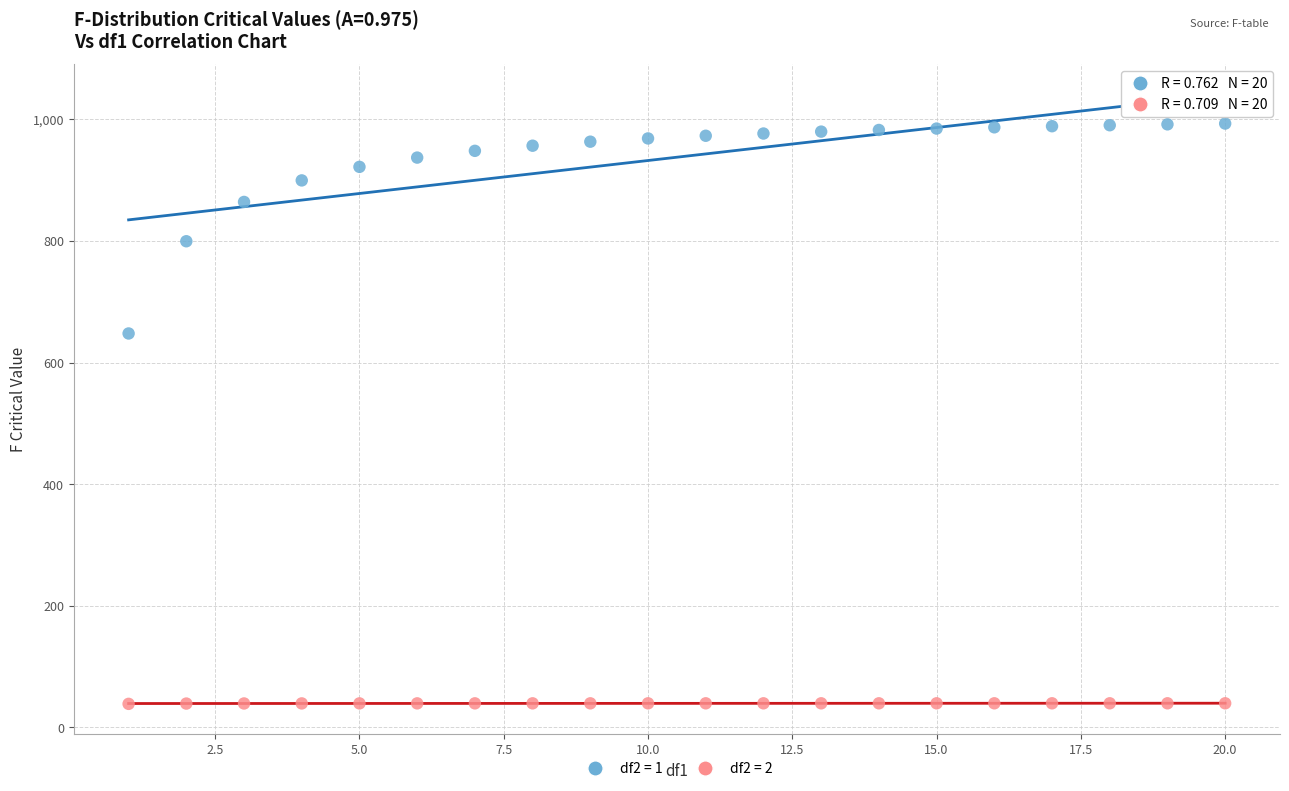

Across all series, what Y value is closest to 515?

647.8